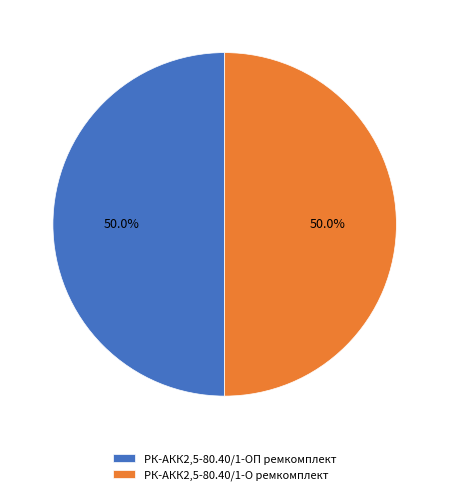

How many segments does this pie chart have?

2